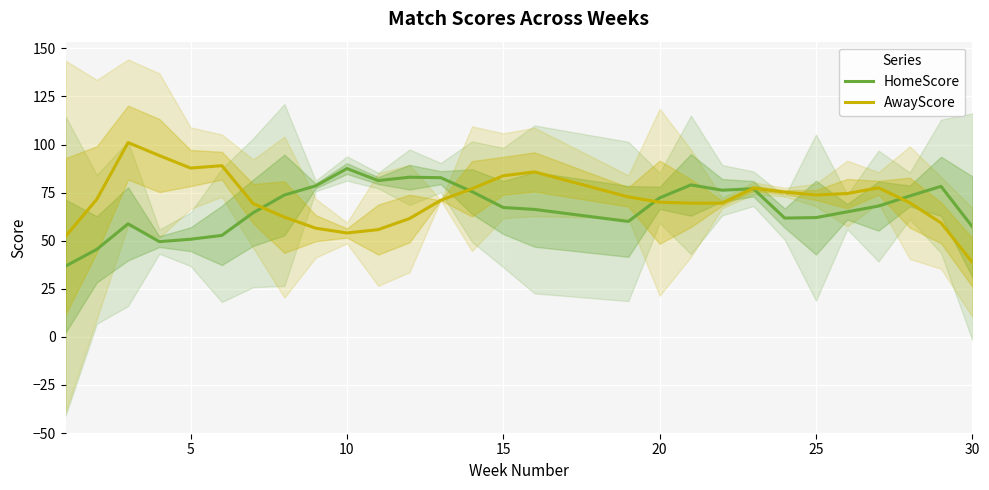

True or false: HomeScore and AwayScore intersect in this chart.

True